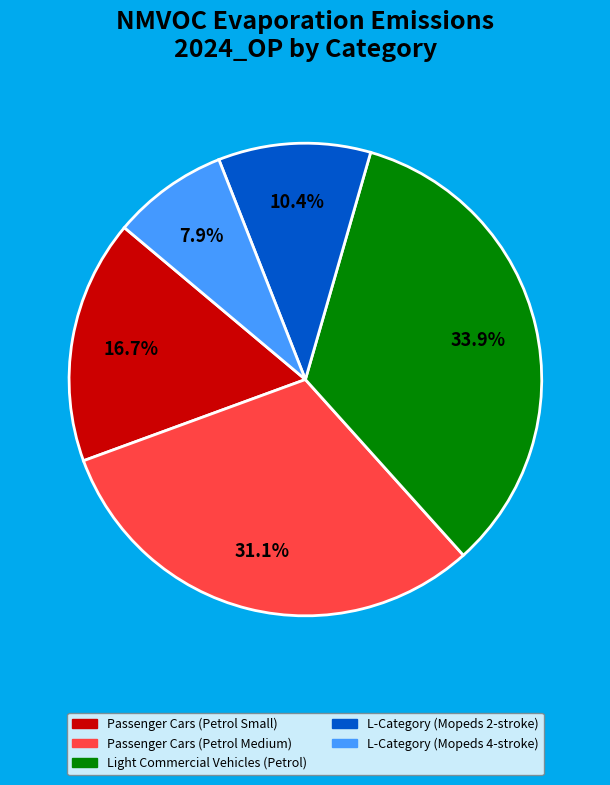

Is there any slice that represents more than half of the pie?

No